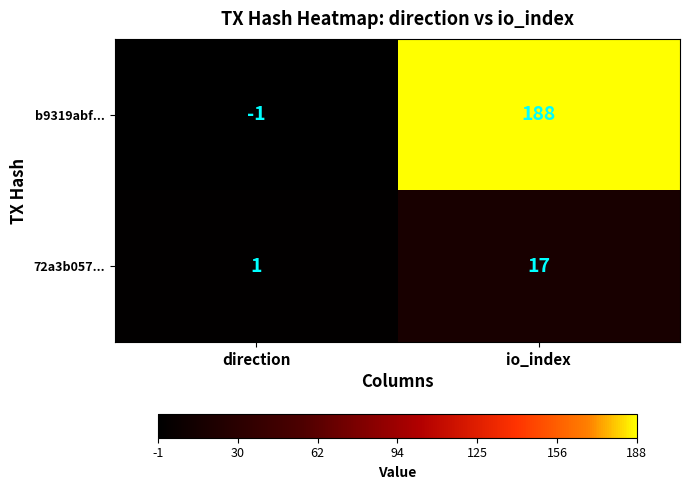

How many data points does each series have?

2